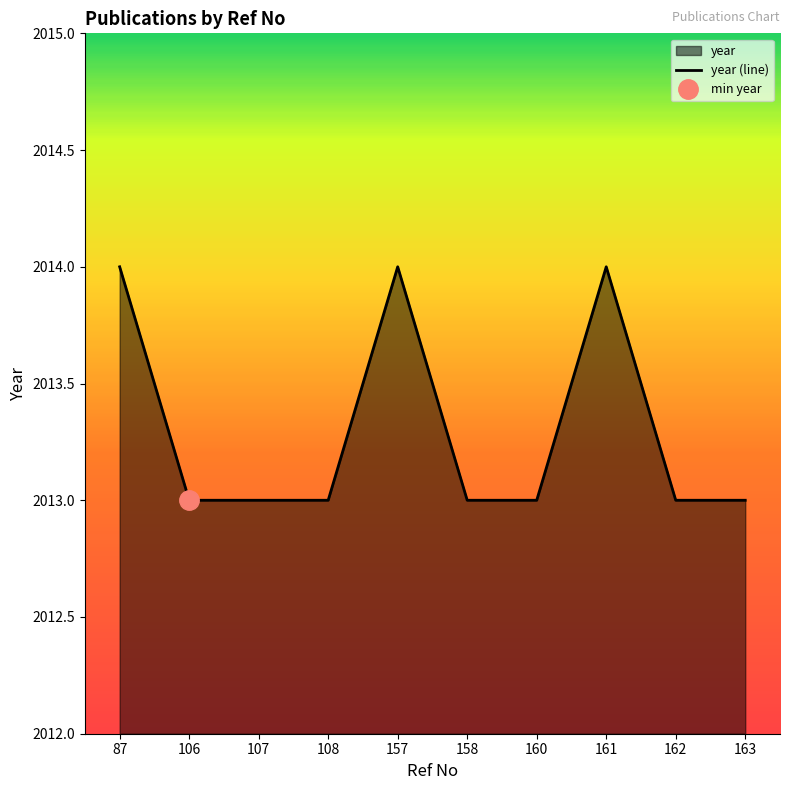

At which category does the chart reach its peak across all series?

87